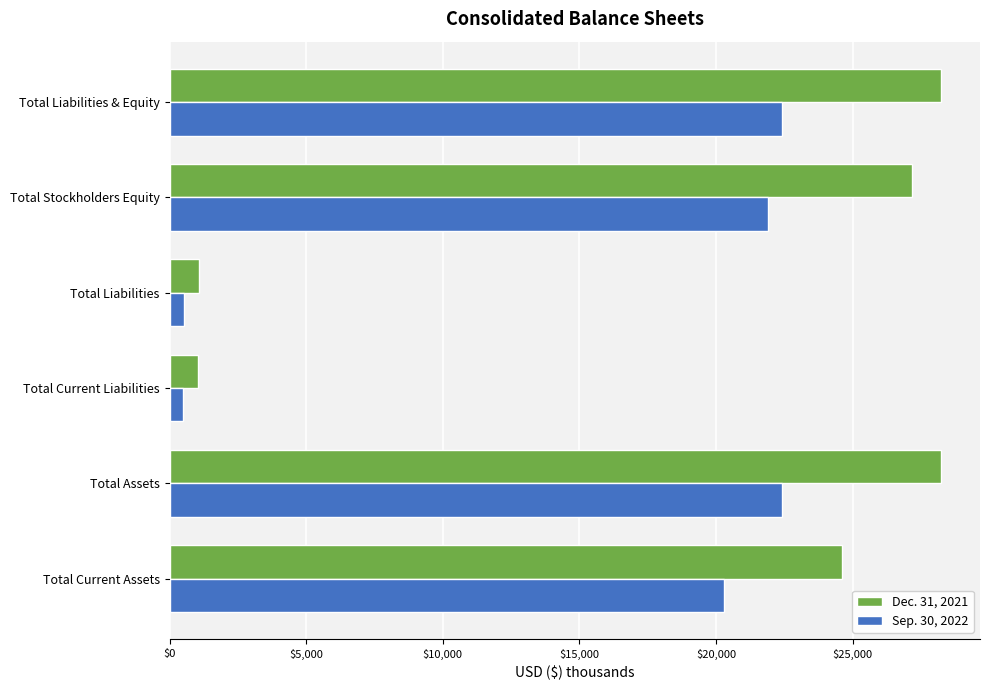

How many data points in Dec. 31, 2021 are less than 27167?

3